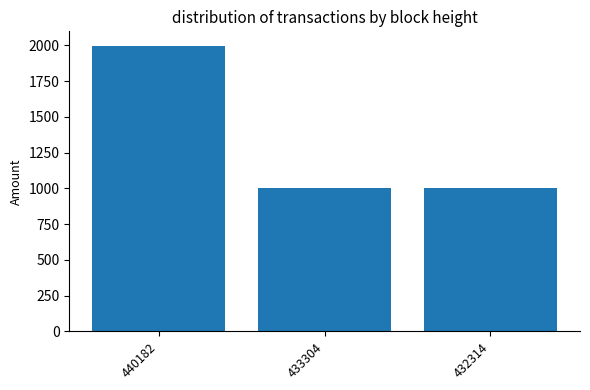

Is it true that the value at 432314 is 1000?

True